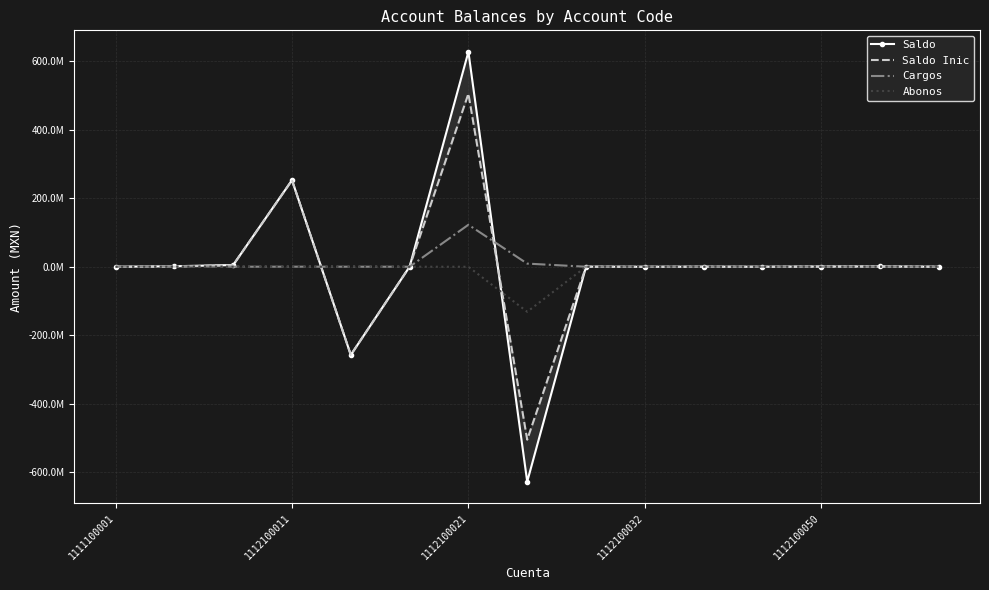

How many negative values does the Abonos series have?

6